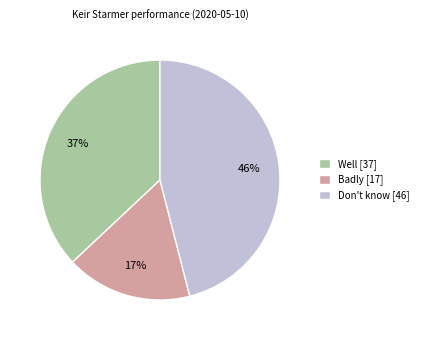

Is the sum of Well [37] and Badly [17] greater than half?

Yes